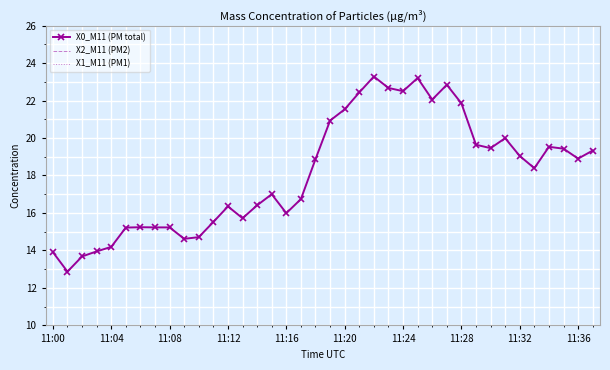

True or false: X0_M11 (PM total) and X1_M11 (PM1) cross at least once.

False